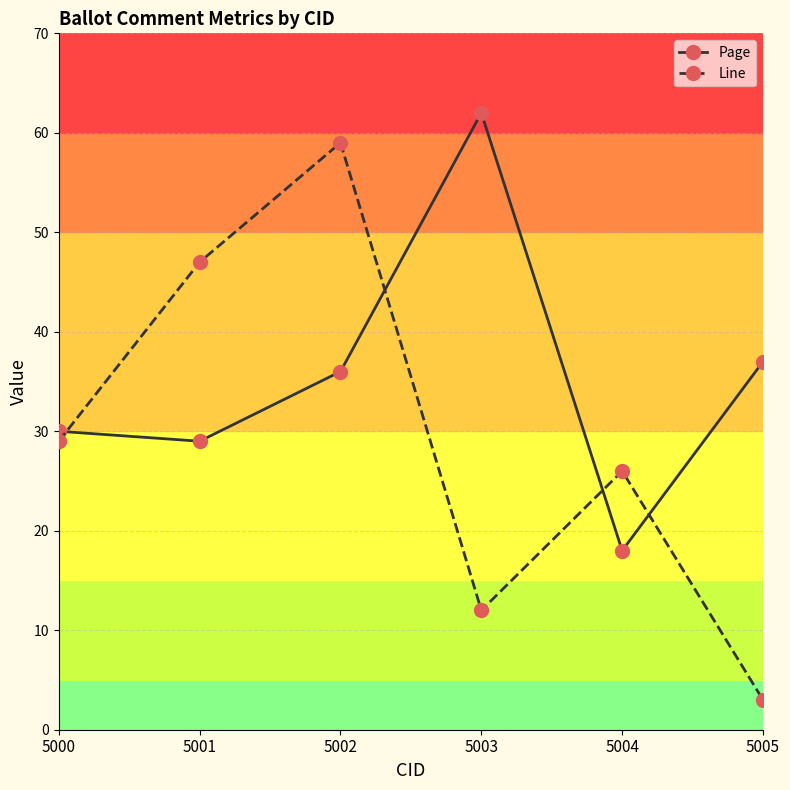

How many data points in Line are less than 29?

3